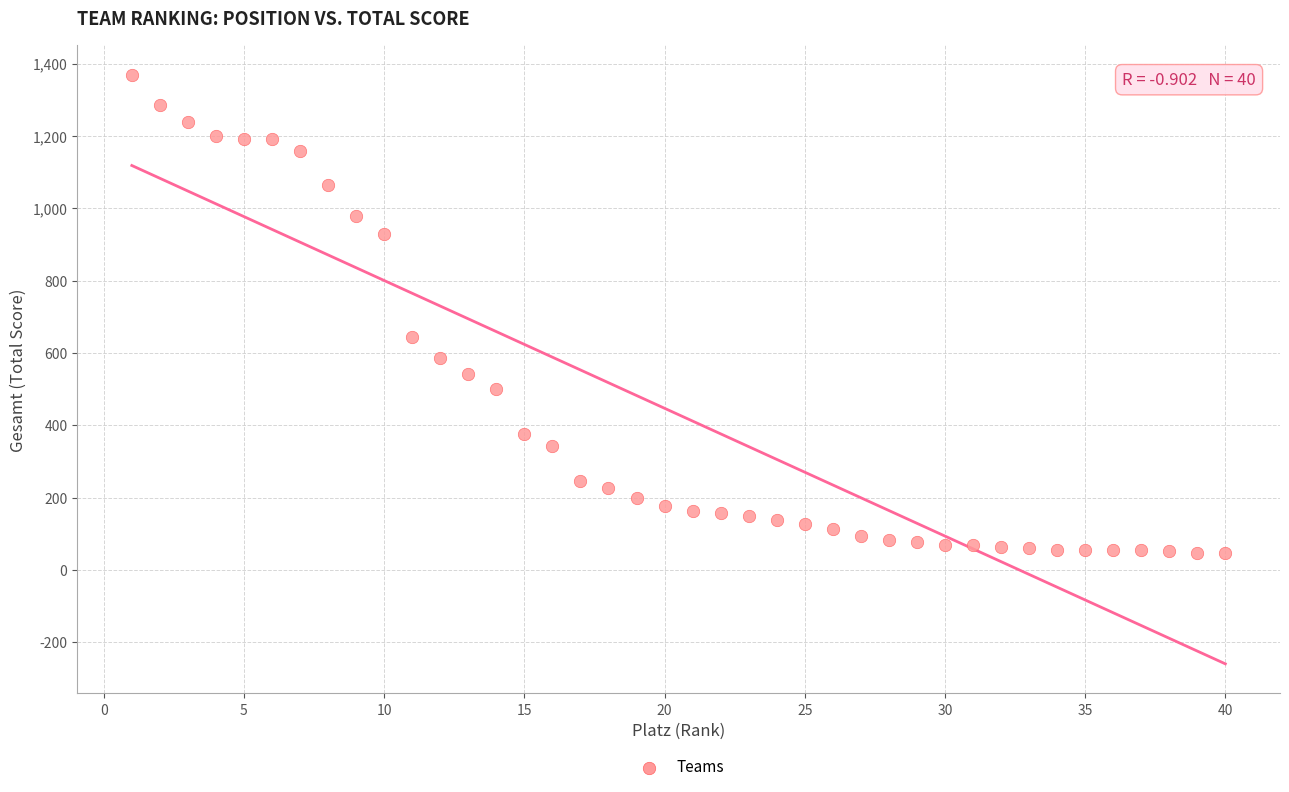

What Y value in the scatter plot is closest to 707?

643